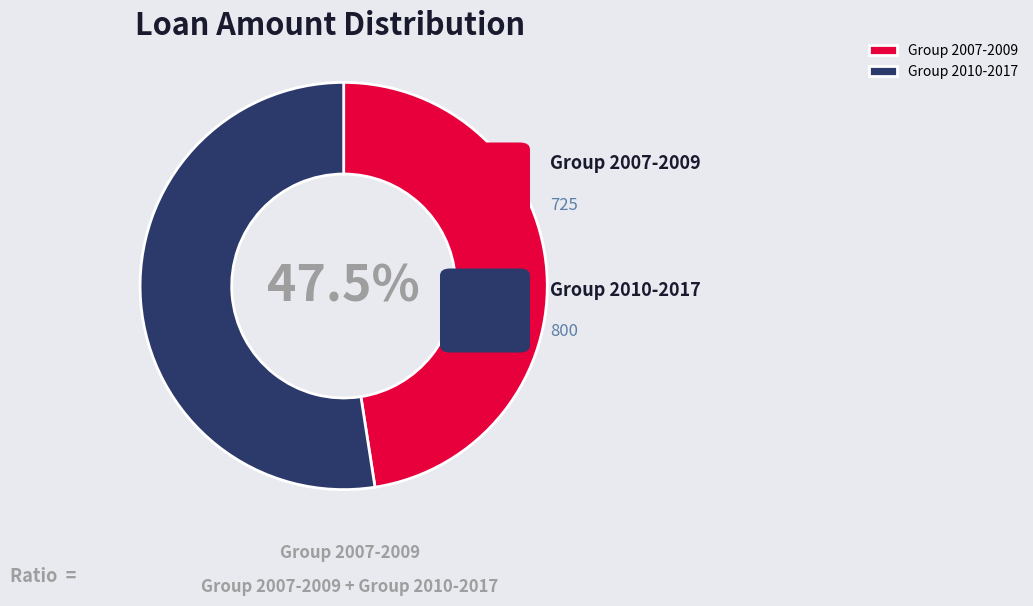

Which slice is the largest?

Group 2010-2017